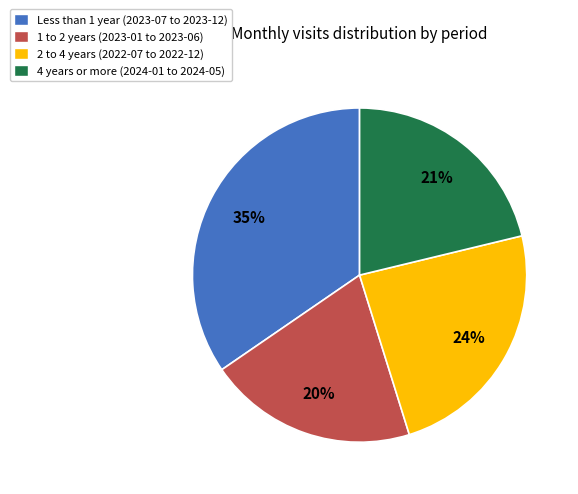

Is there any slice that represents more than half of the pie?

No